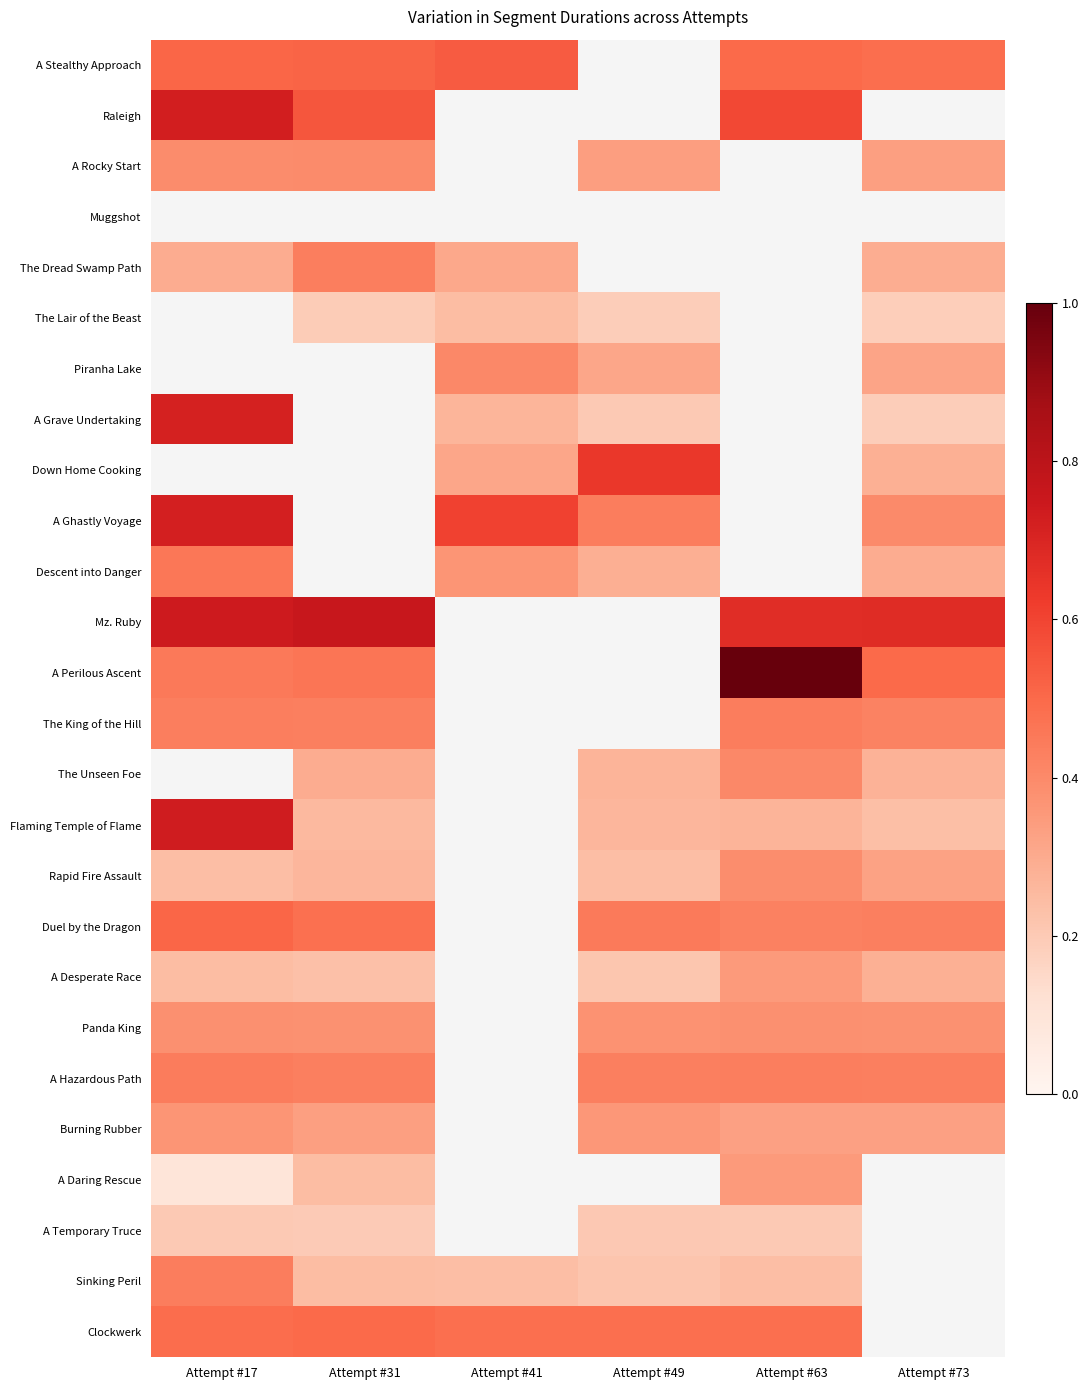

True or false: Raleigh has a value of 0.9 at Attempt #31.

False